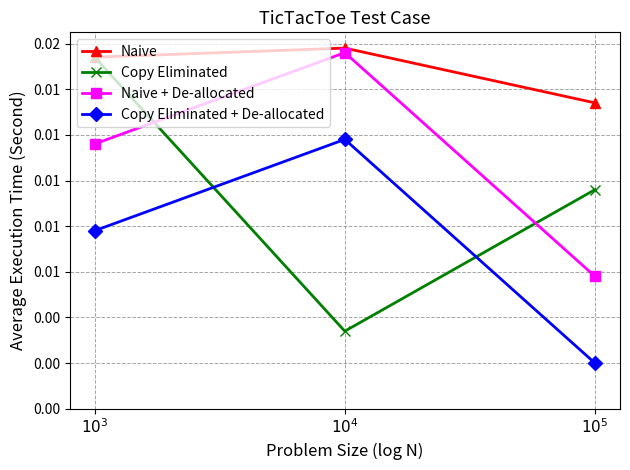

Count the Naive + De-allocated values in the range 0 to 1.

3